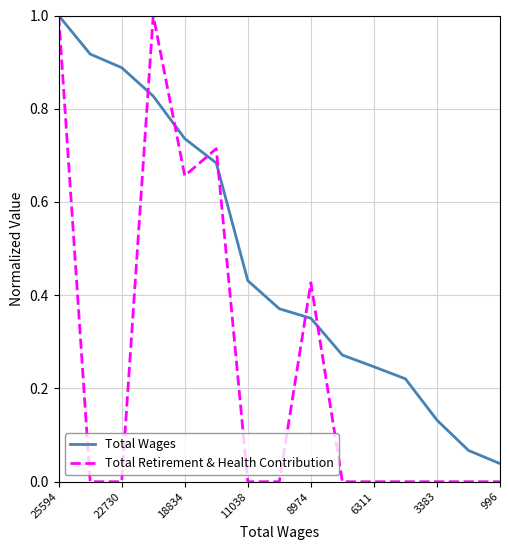

What is the average value of the Total Wages series?

0.5